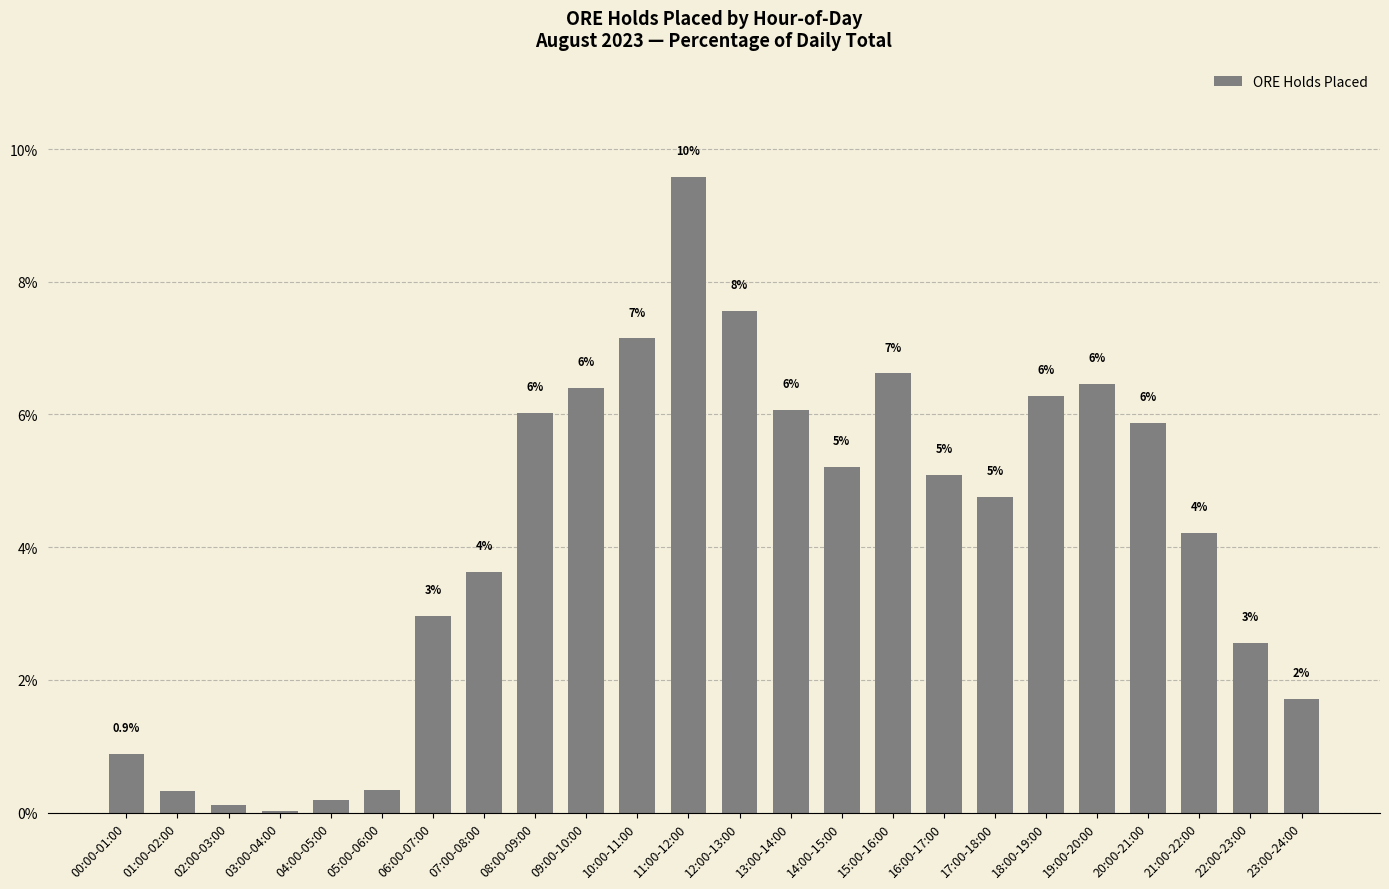

What is the sum of the values at 16:00-17:00 and 18:00-19:00?

11.4